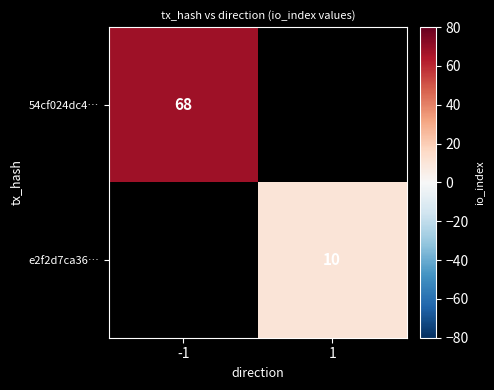

The value of e2f2d7ca36… at 1 is 10. True or false?

True